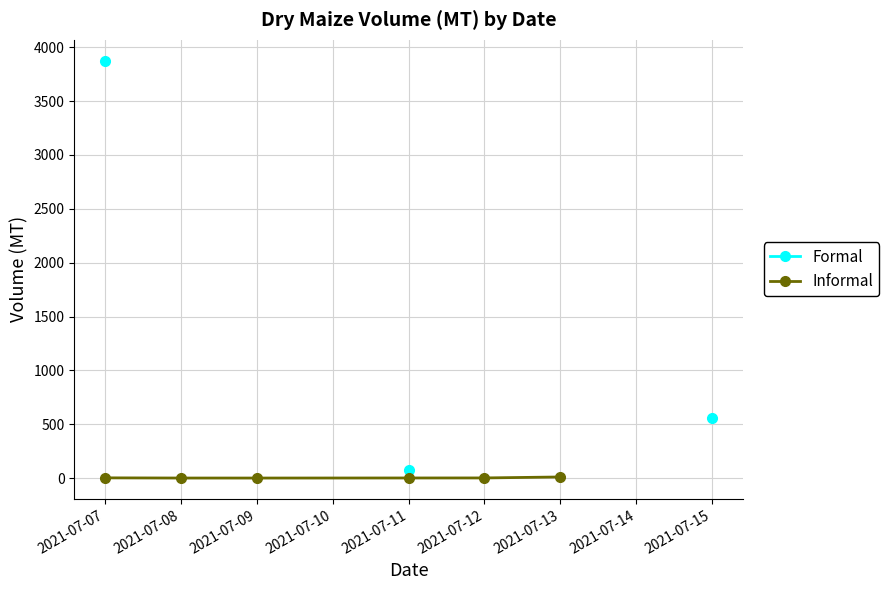

Between 2021-07-09 and 2021-07-11, which is larger?

2021-07-11